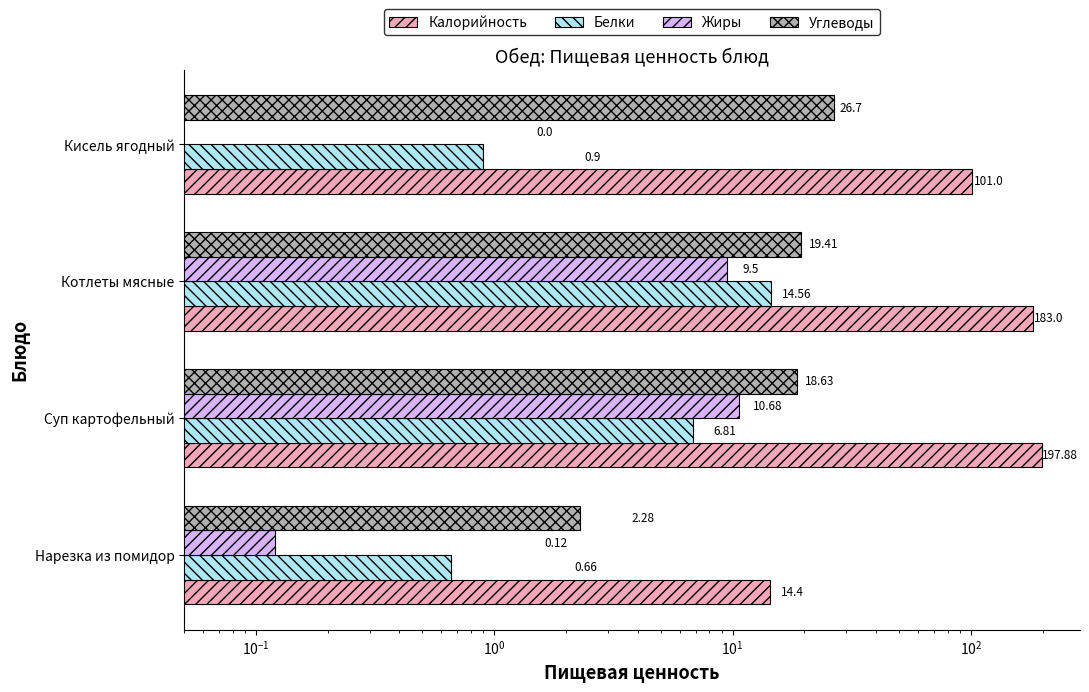

What is the difference between the second highest and minimum values in the Жиры series?

9.5